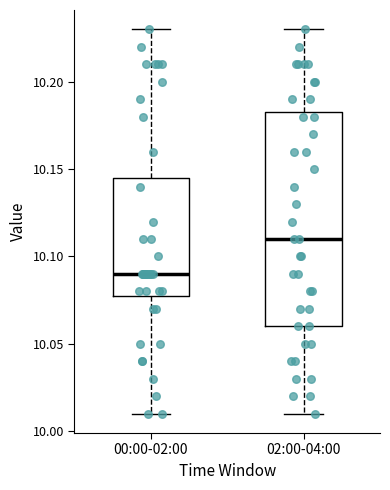

Which box's median line is the lowest?

00:00-02:00